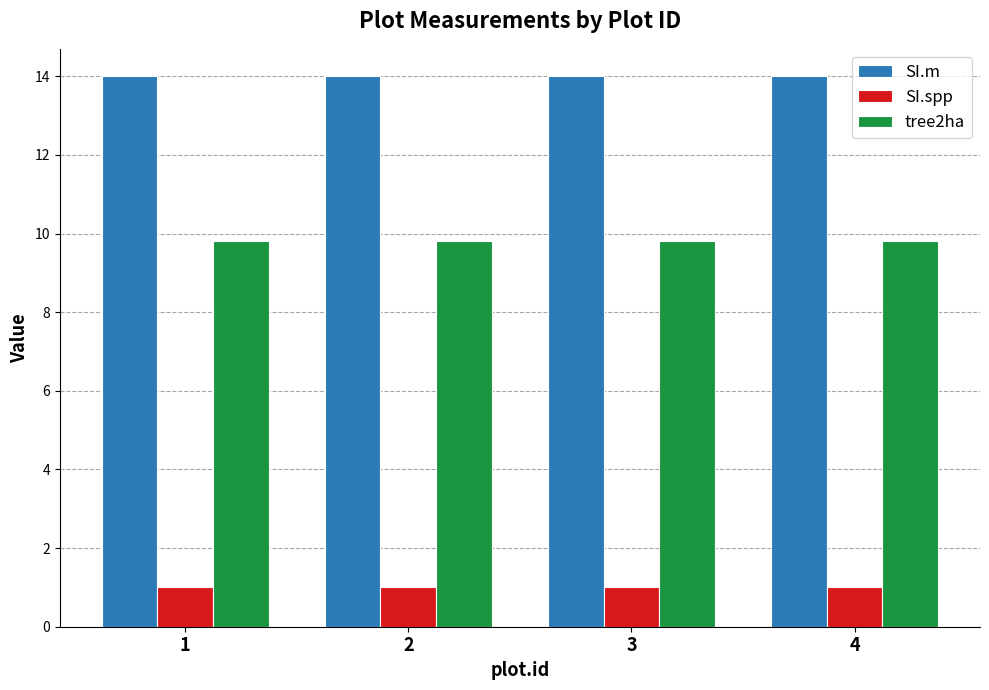

What is the sum of all SI.spp values?

4.0